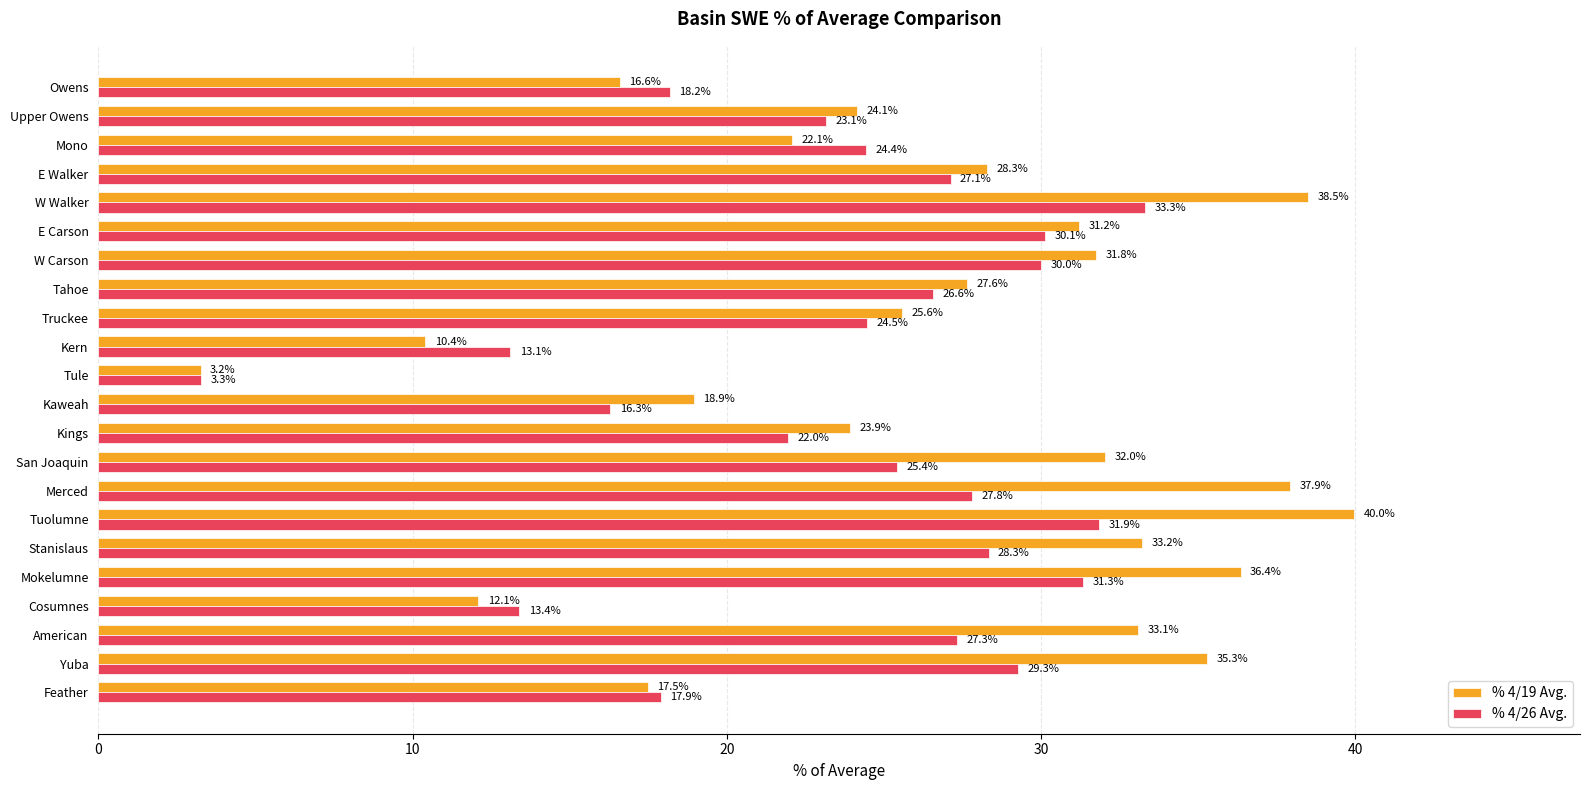

What is the sum of all % 4/19 Avg. values?

579.7